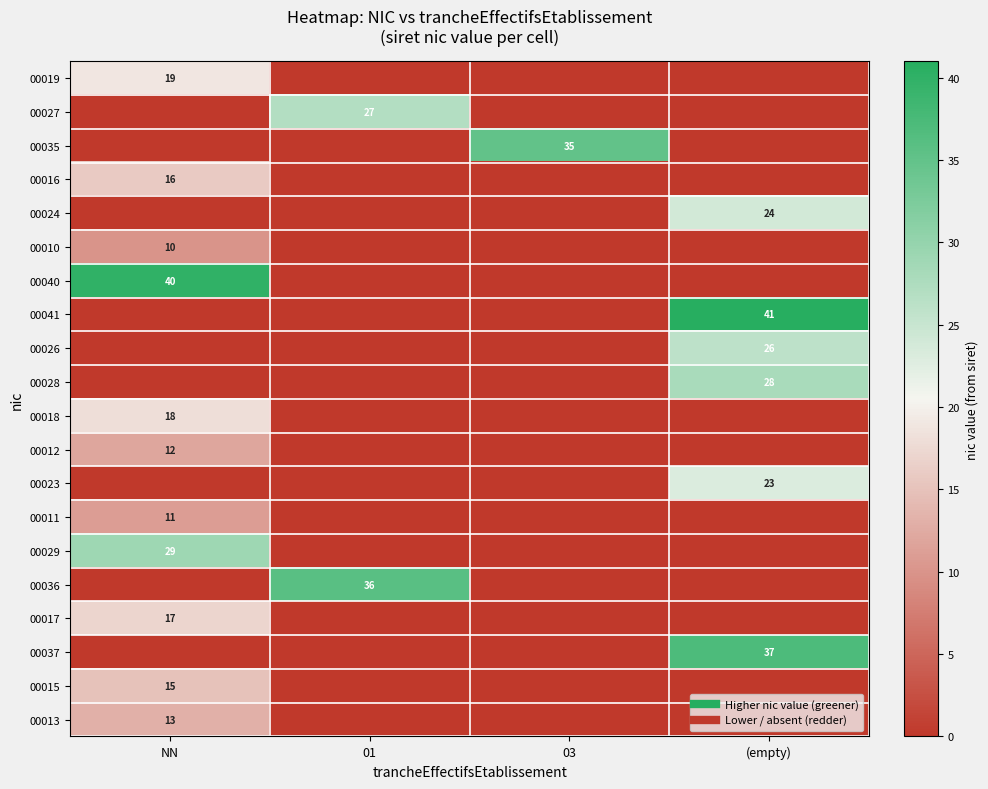

What is the sum of all 00018 values?

18